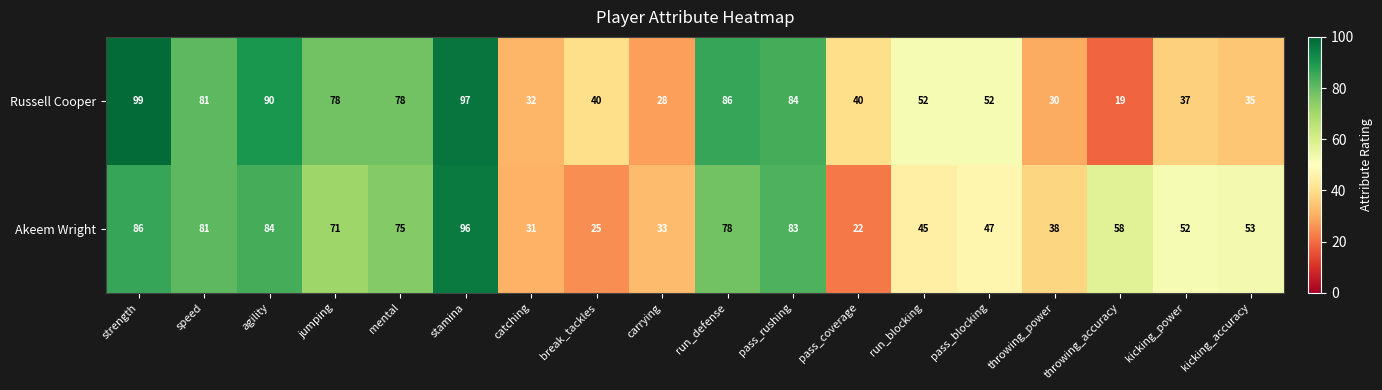

Which series has the widest spread of values?

Russell Cooper